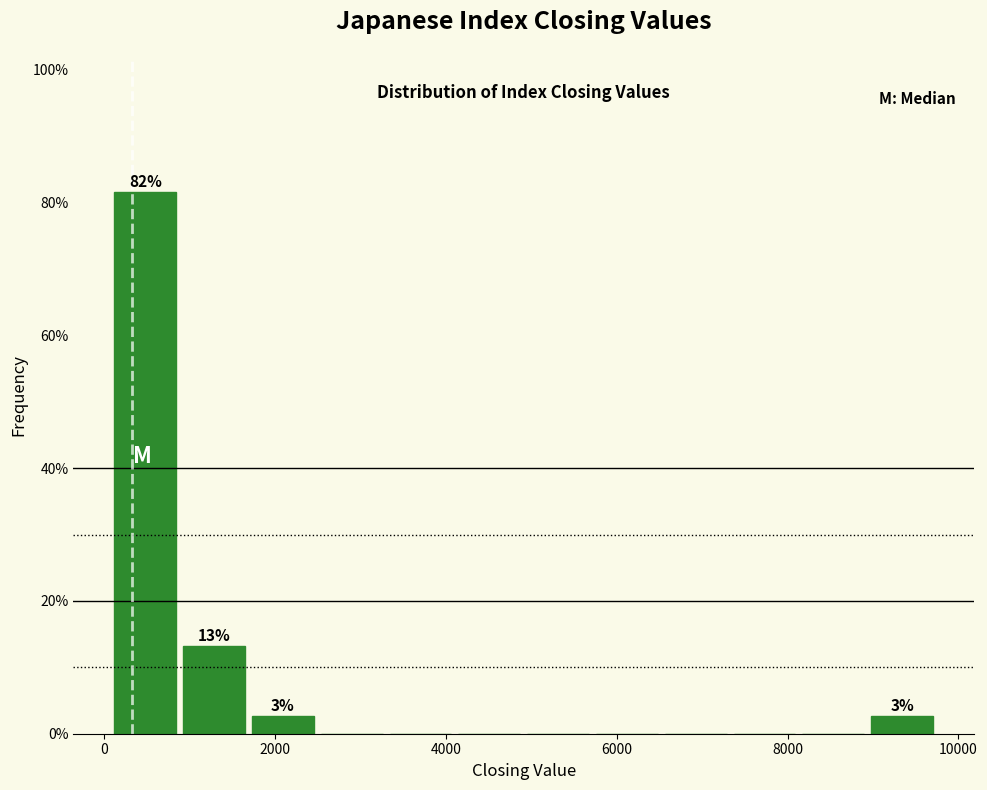

Over which range of the x-axis is the bar tallest?

0 to 800